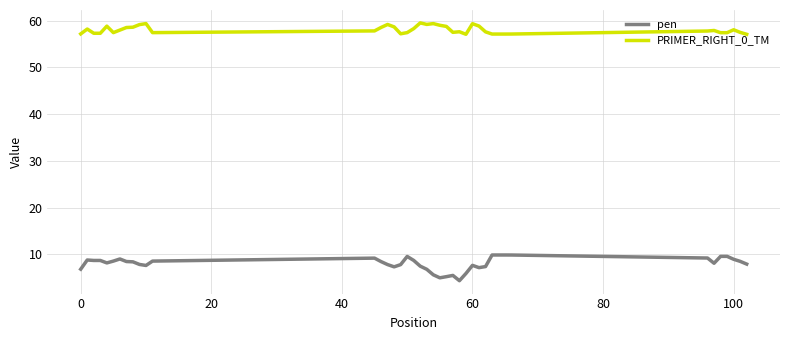

Rank the series by their maximum value, from highest to lowest.

PRIMER_RIGHT_0_TM, pen